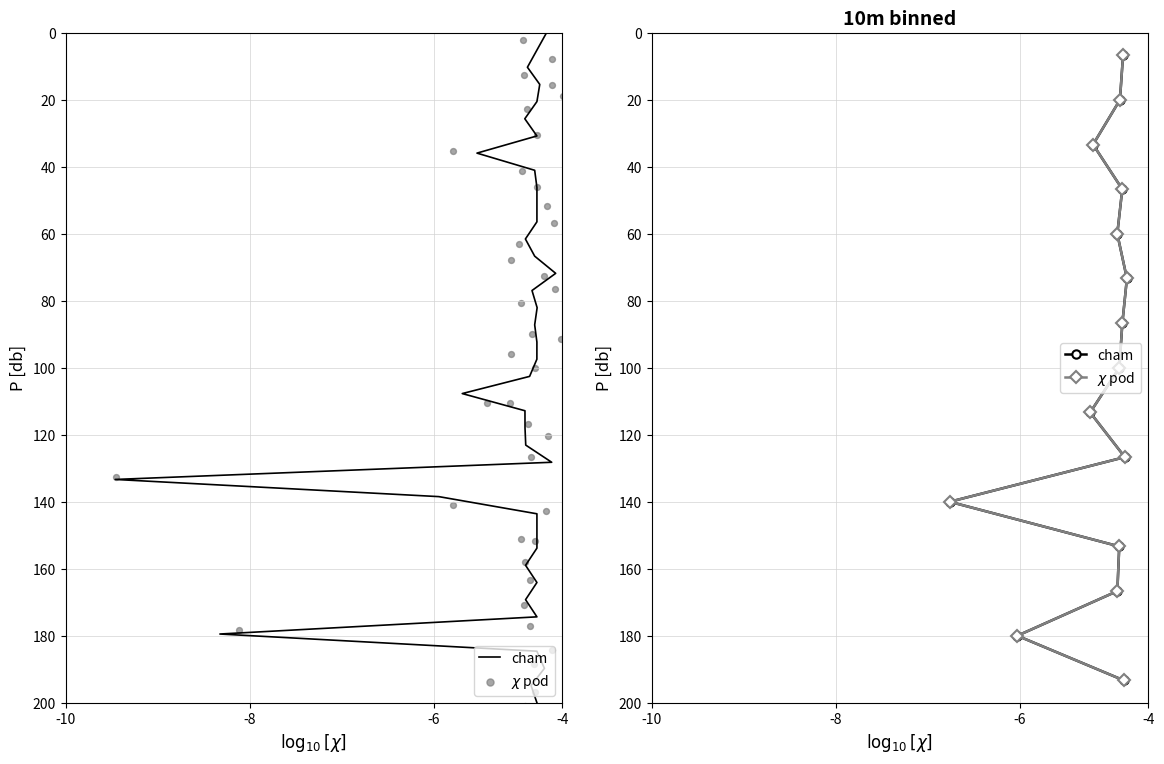

Which series contains the highest Y value?

cham